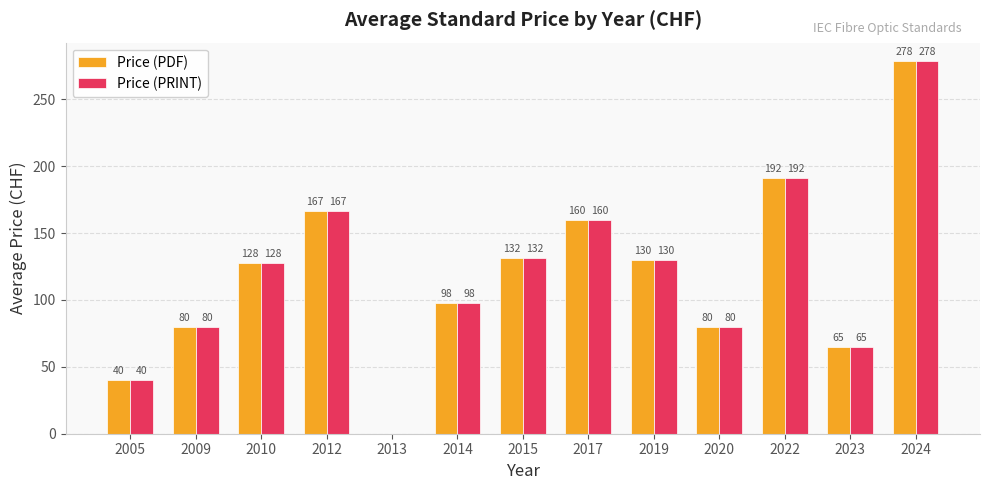

Are the bars horizontal?

No